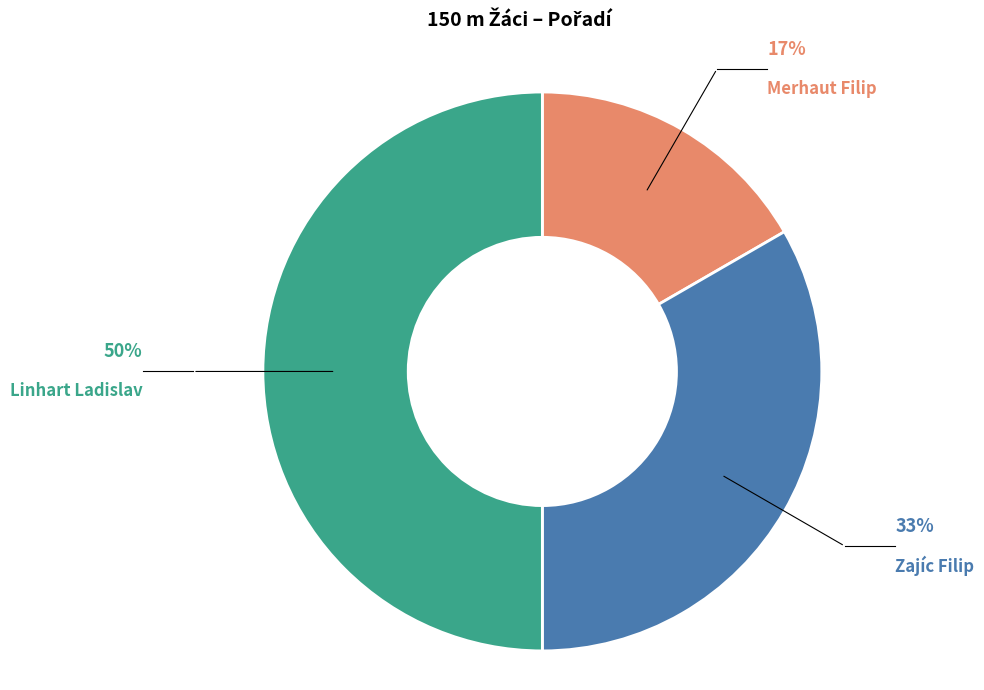

Which slice is the smallest?

Merhaut Filip